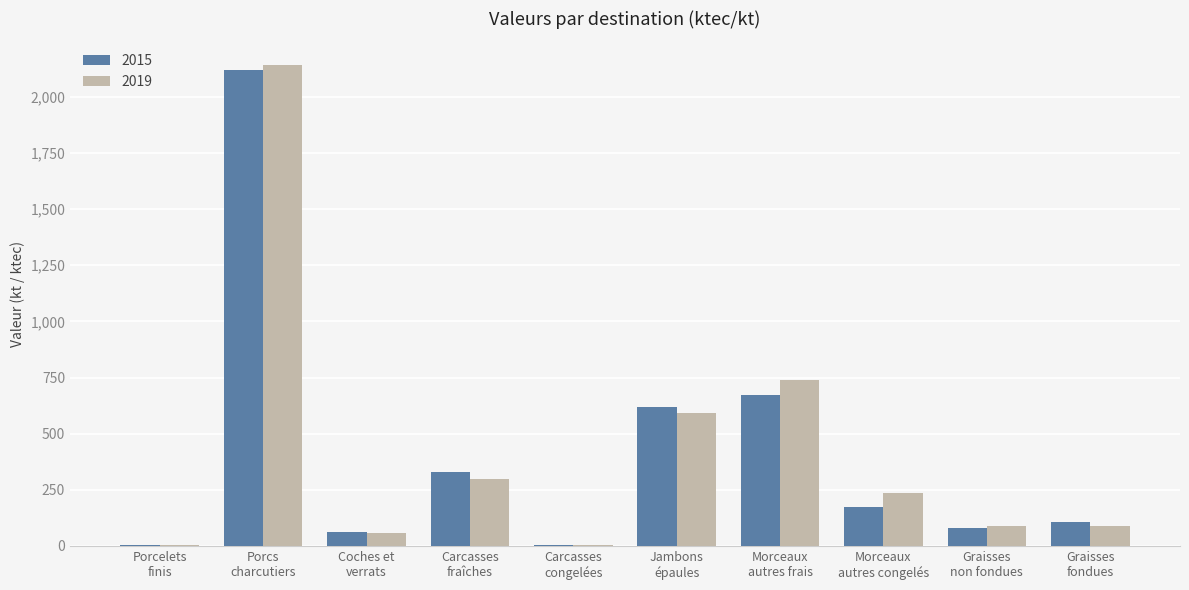

What is the sum of all 2019 values?

4249.3